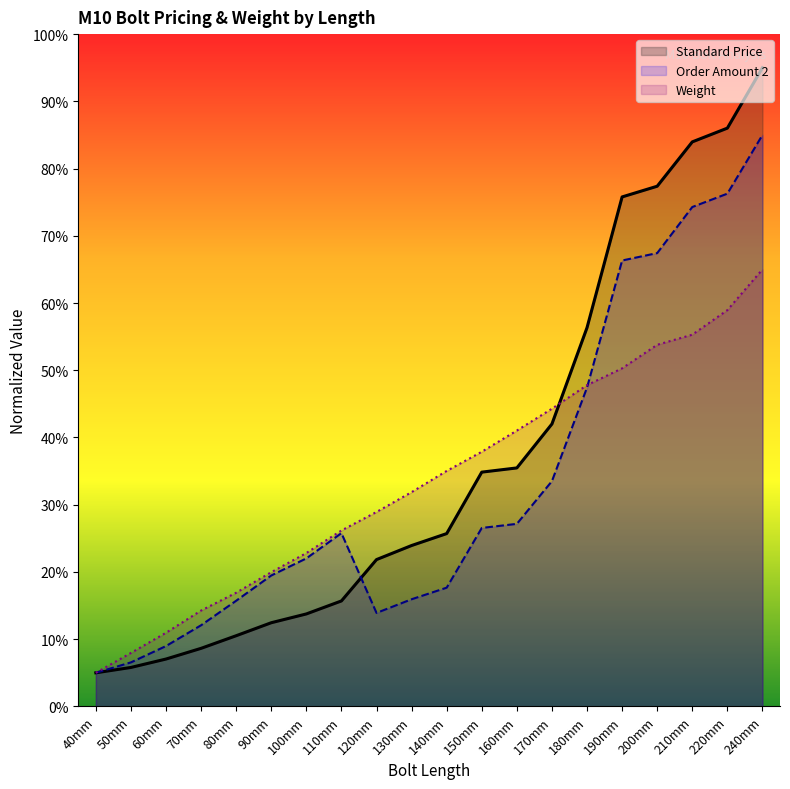

After their last crossing, which series has the higher values: Order Amount 2 or Weight?

Order Amount 2